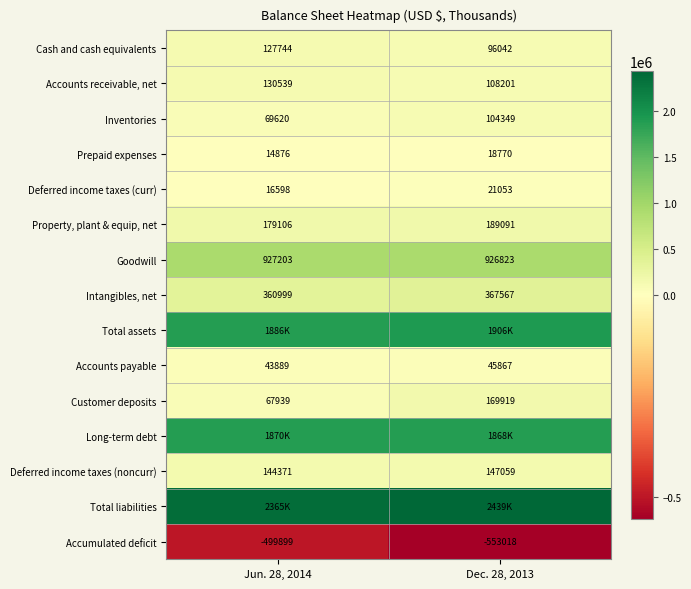

List the labels in order of Accumulated deficit value, smallest first.

Dec. 28, 2013, Jun. 28, 2014